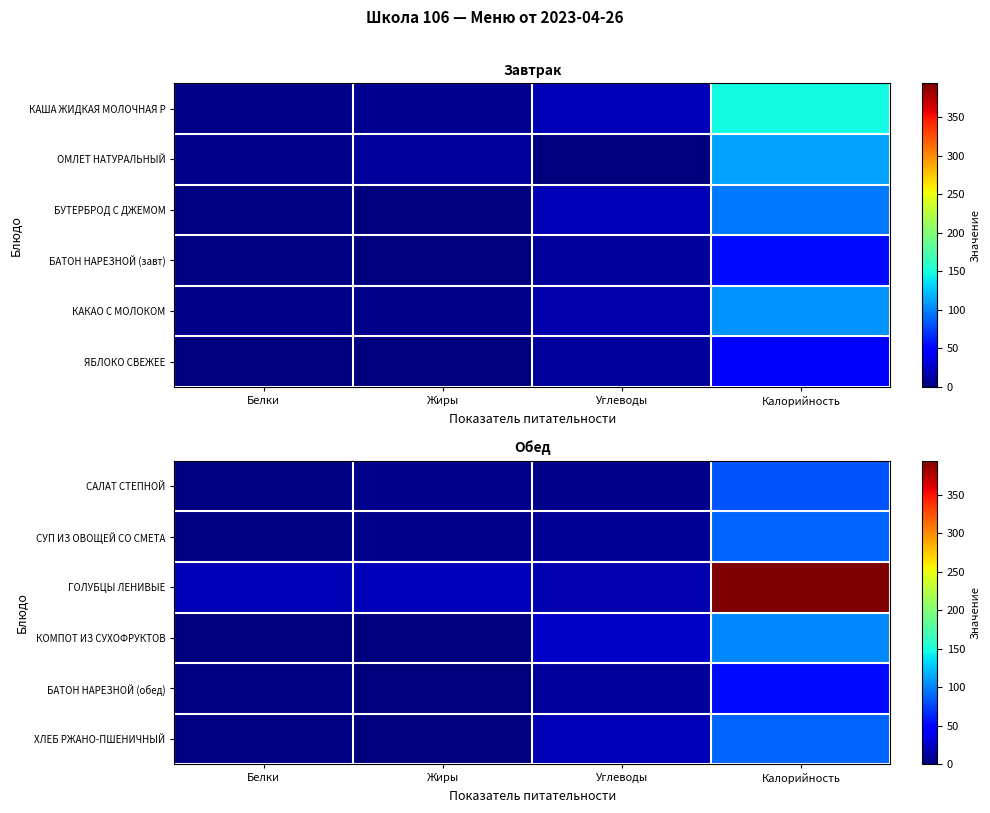

What is the total value across all series at Калорийность?

808.9